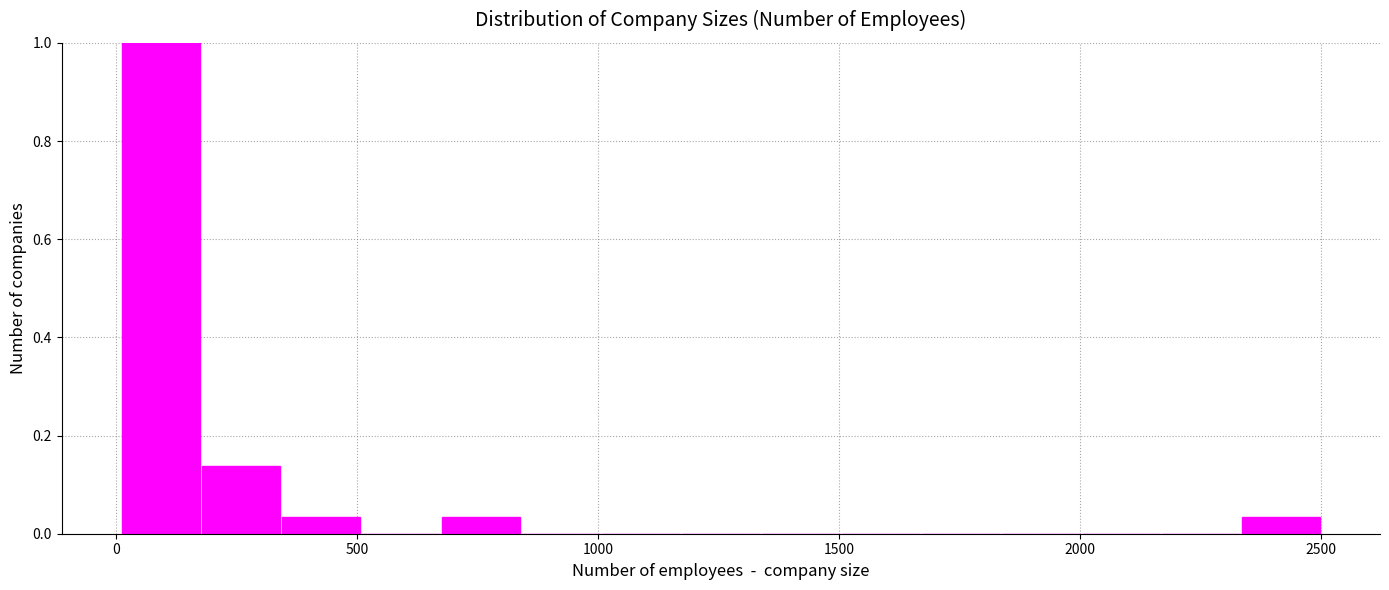

Read against the x-axis, roughly where is the centre of the tallest bar?

100